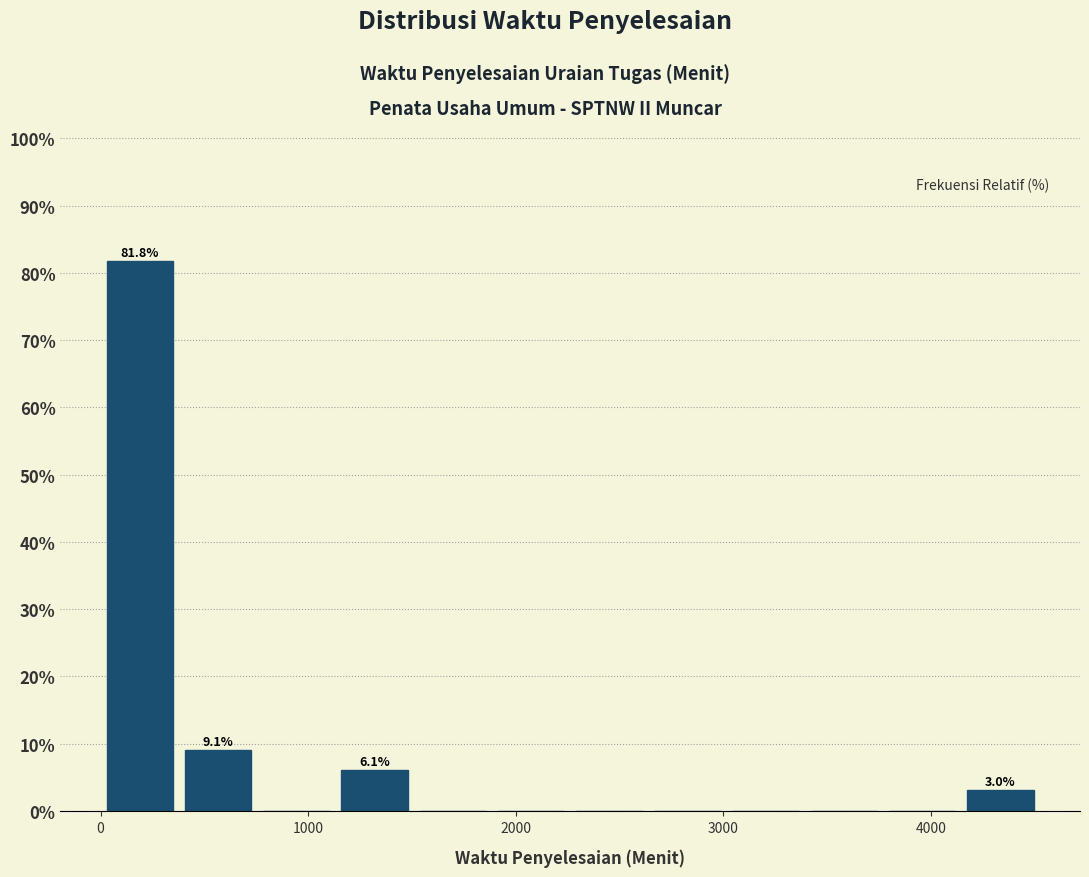

Around what value on the x-axis is the tallest bar? Give the approximate position of its centre, as read against the axis.

200